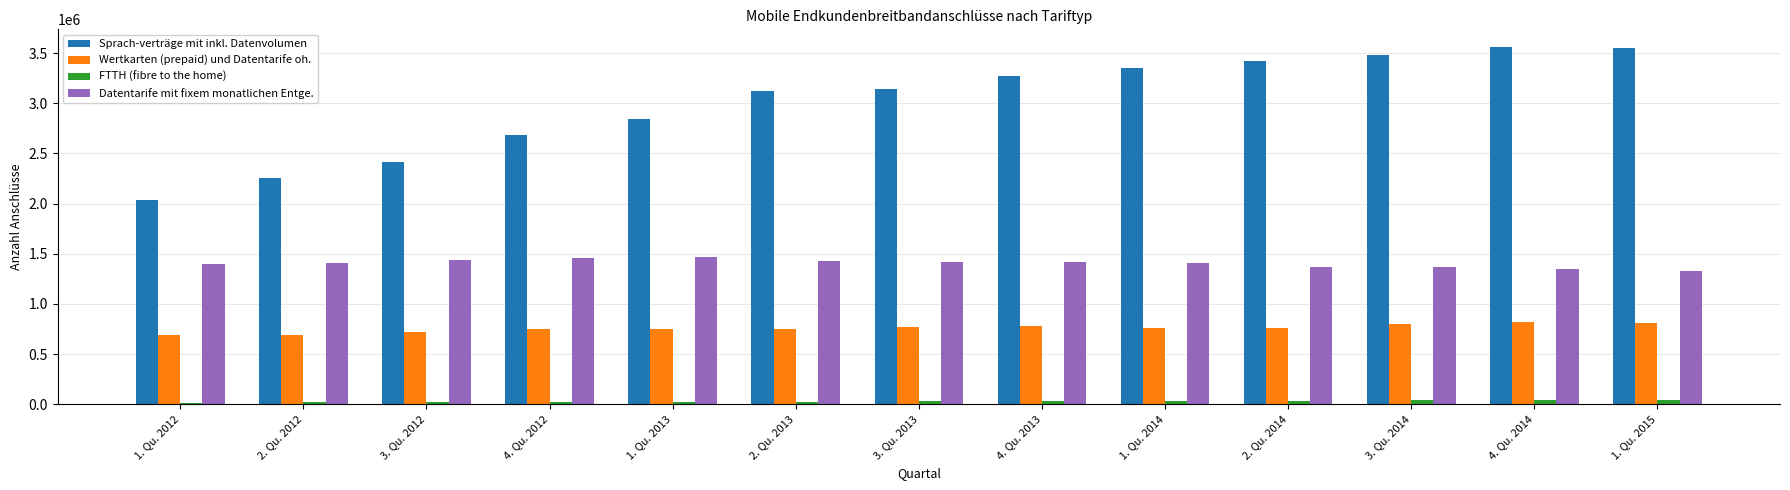

What is the label of the 12th bar from the right?

2. Qu. 2012